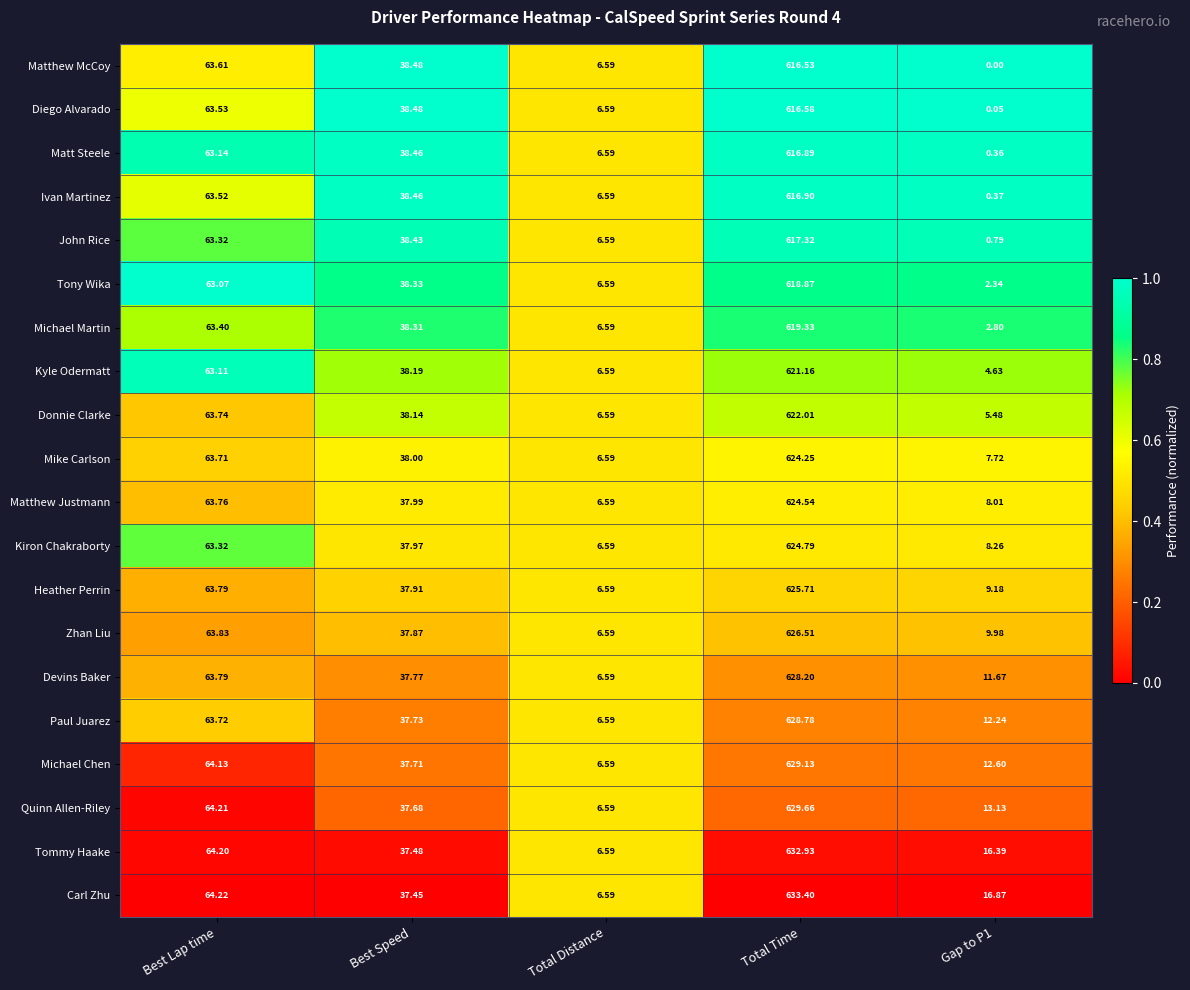

At which label does Ivan Martinez first exceed 38?

Best Lap time